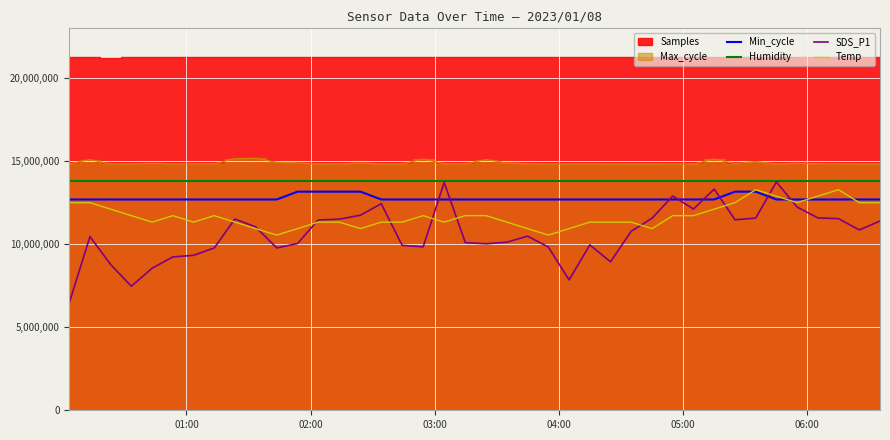

What is the minimum value for SDS_P1?

6451153.2